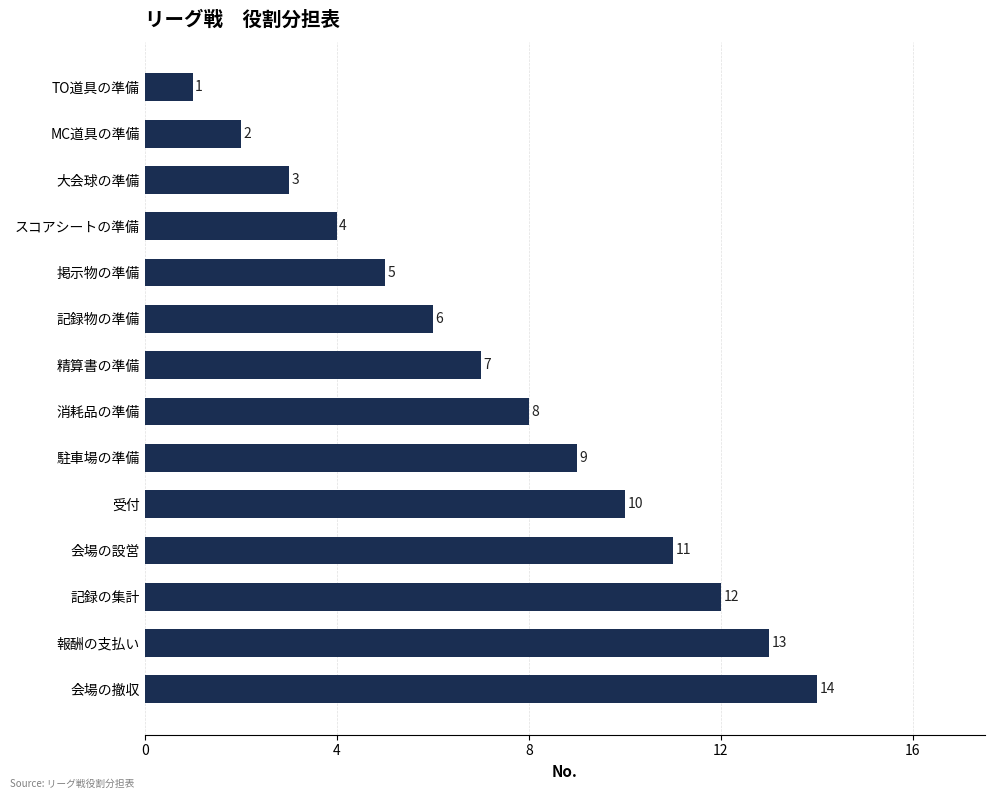

At which label is the value closest to 7?

精算書の準備